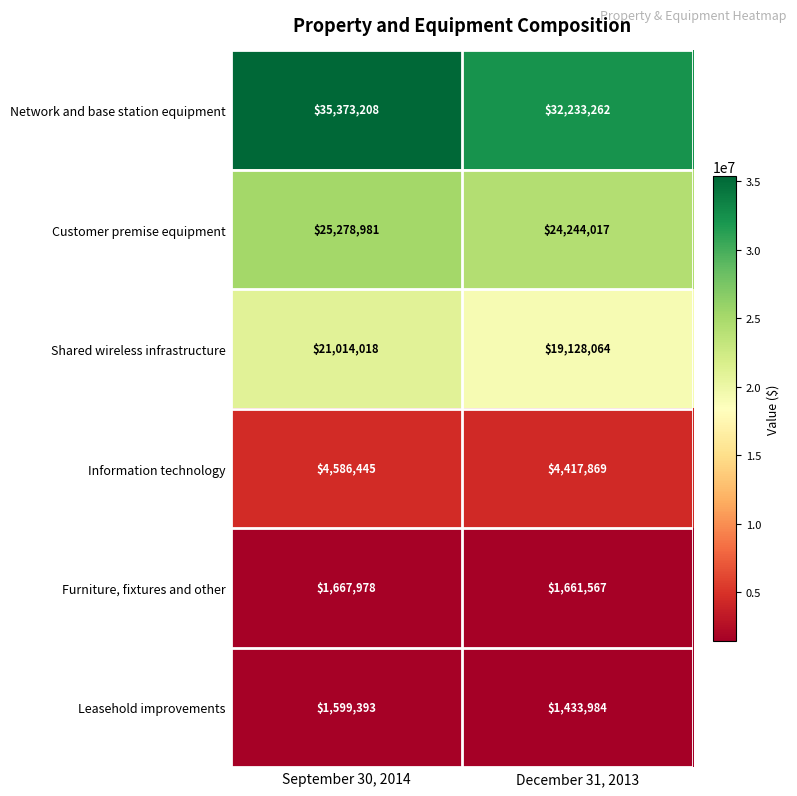

Which series has the widest spread of values?

Network and base station equipment